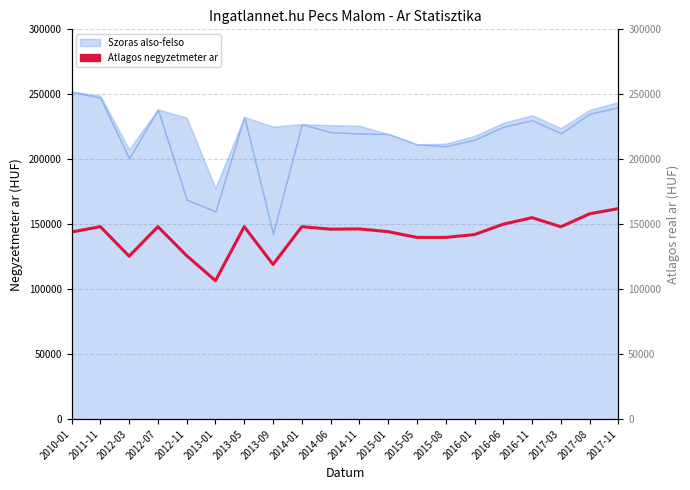

At which category does the data reach its first local peak?

2011-11